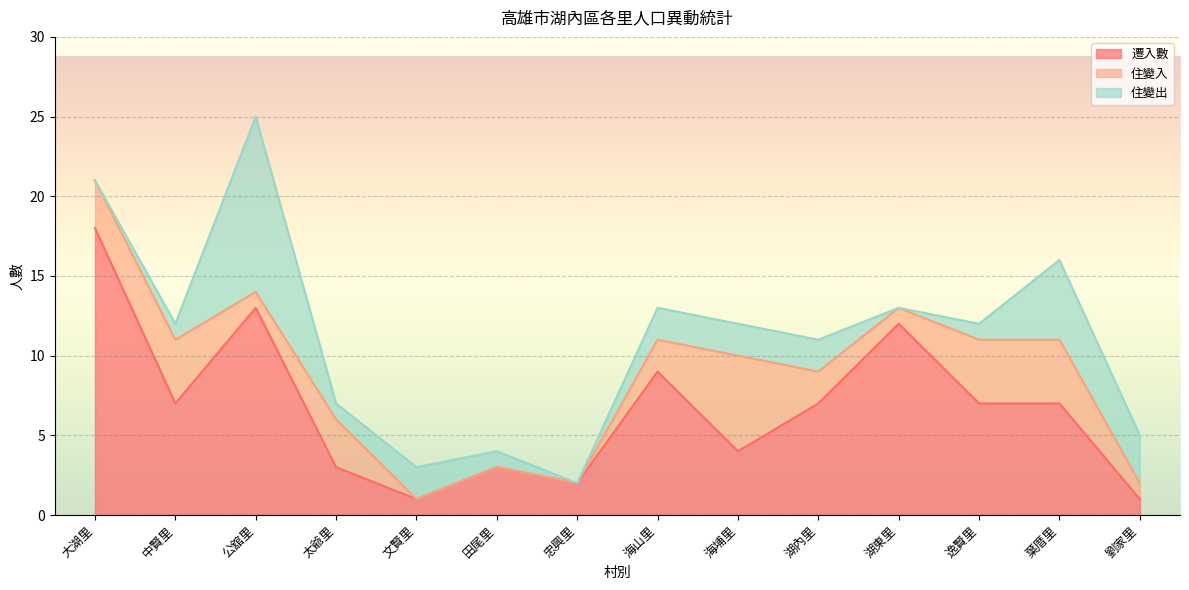

How many data points does each series have?

14